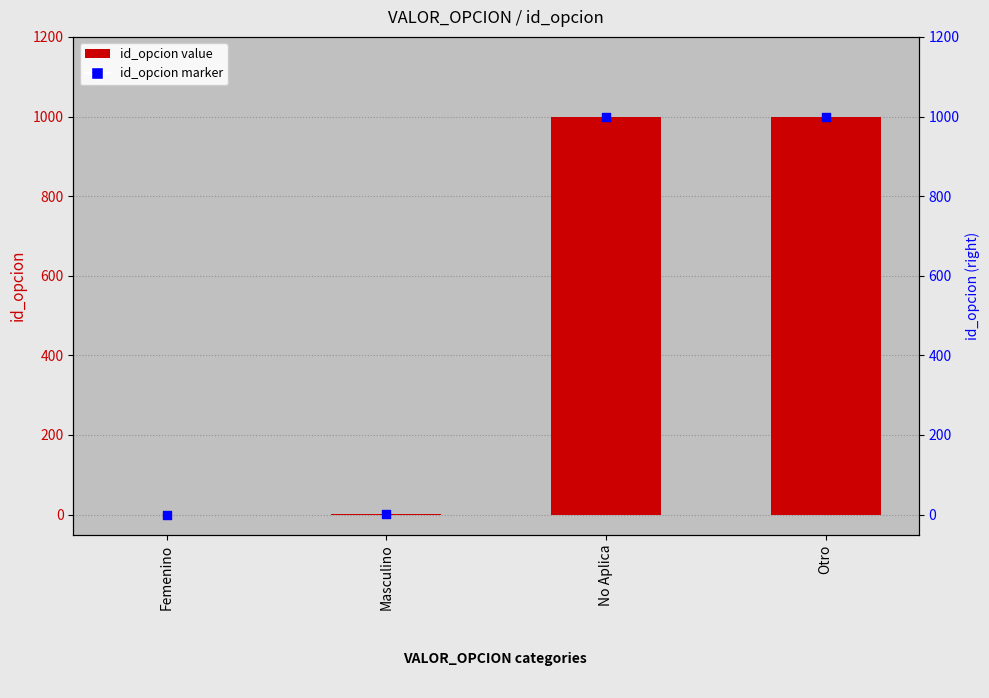

Is the value of id_opcion (marker) at Otro greater than the value of id_opcion at Masculino?

Yes